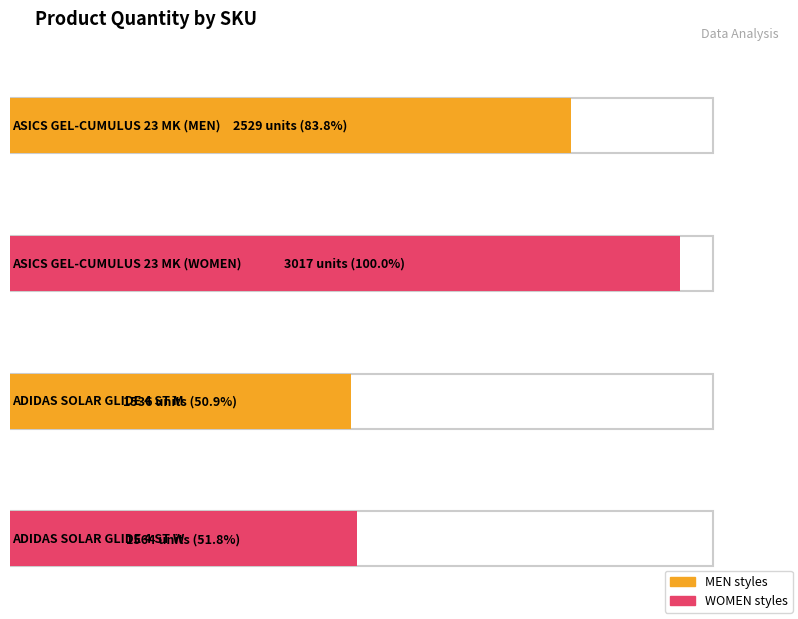

What is the average value?

2162